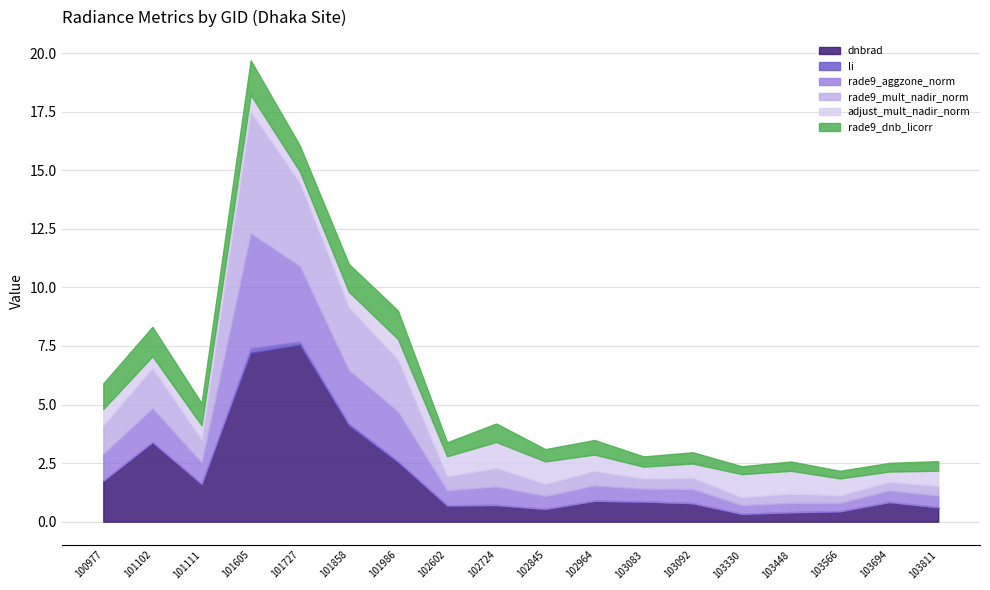

What is the lowest value of the rade9_mult_nadir_norm series?

0.3